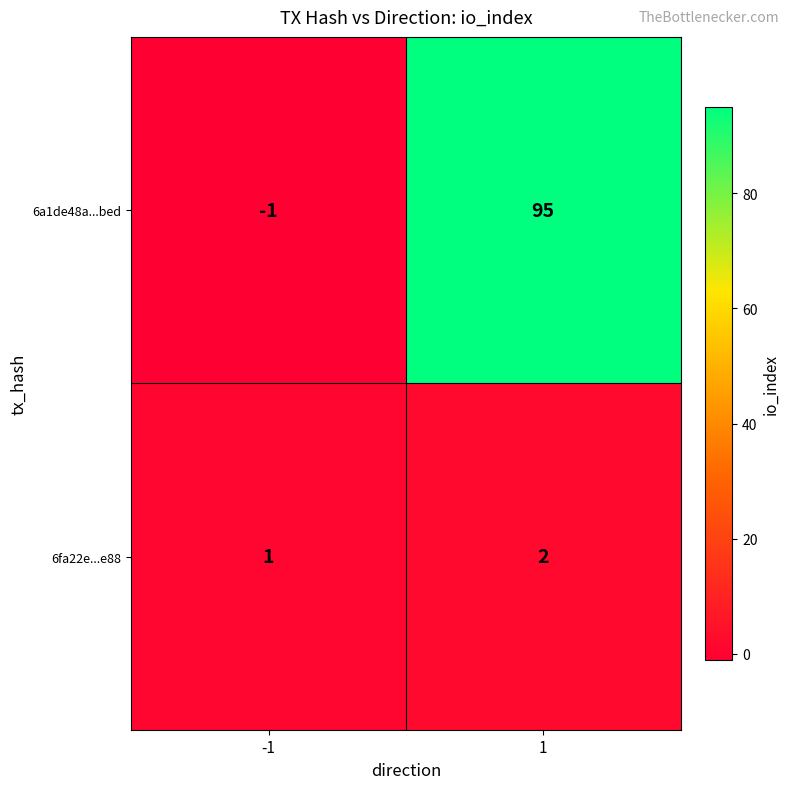

Rank the series by their average value, from highest to lowest.

6a1de48a...bed, 6fa22e...e88